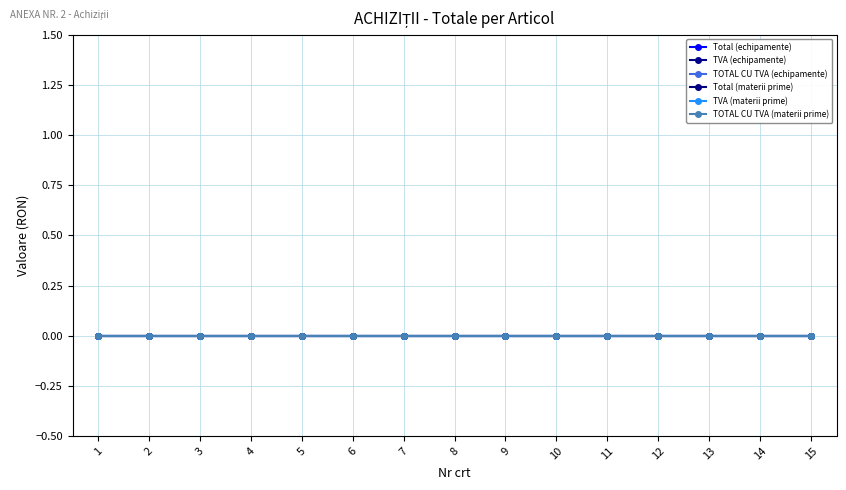

List the labels in order of value, smallest first.

1, 2, 3, 4, 5, 6, 7, 8, 9, 10, 11, 12, 13, 14, 15